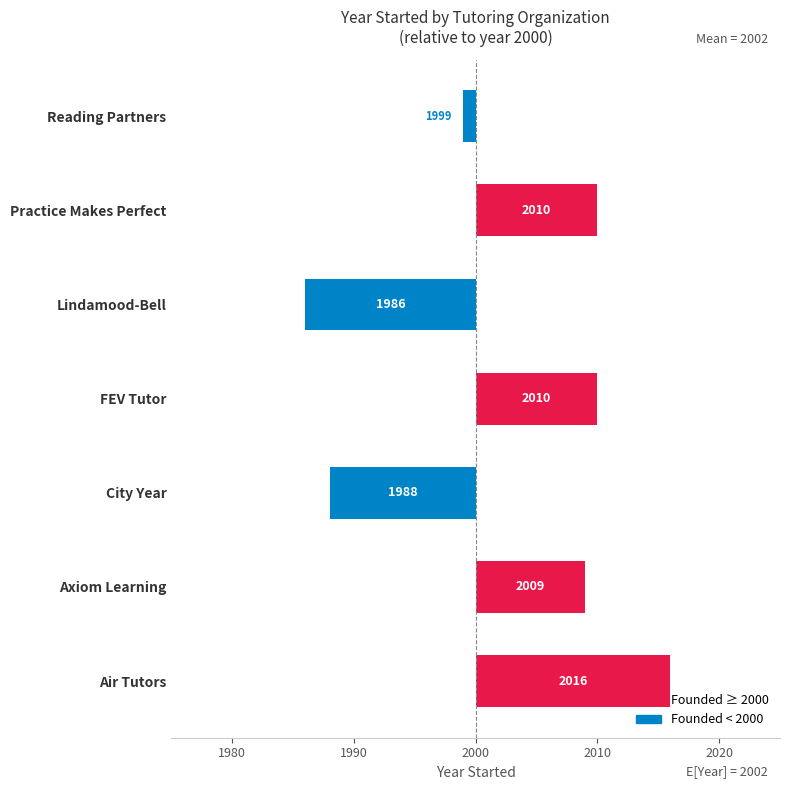

What is the change in value from FEV Tutor to Lindamood-Bell?

-24